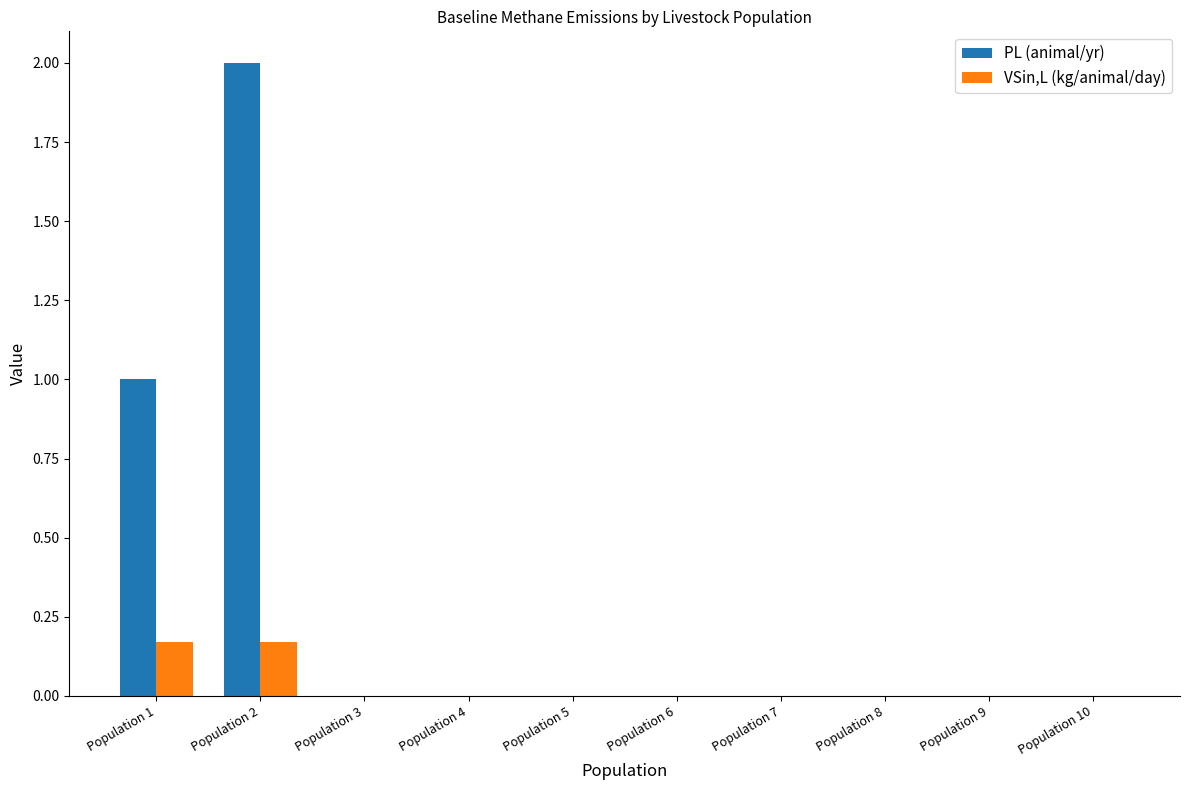

Count the number of data series in this chart.

2